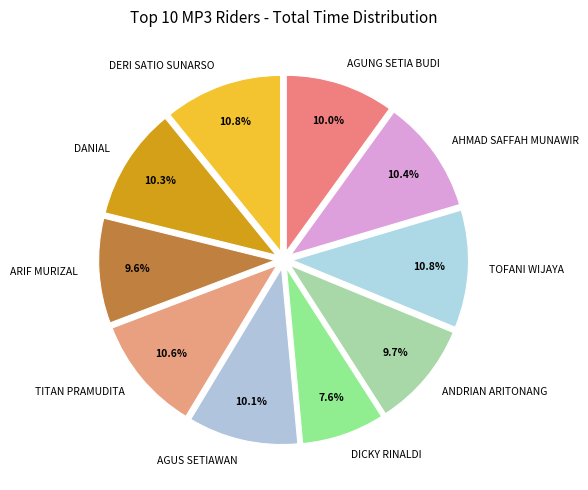

To the nearest percent, what is the difference between the largest and smallest slice percentages?

3%